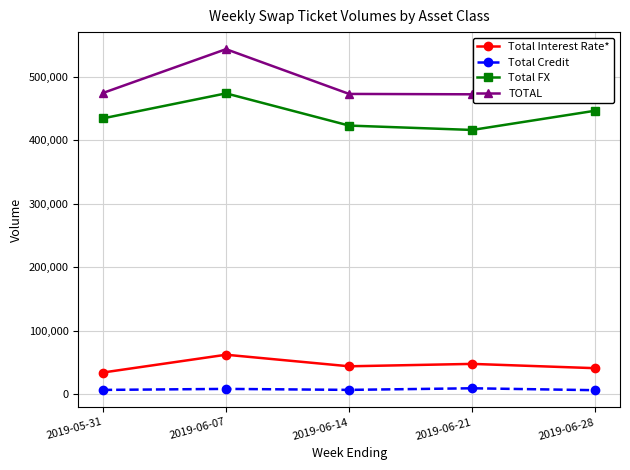

What is the lowest value of the Total Credit series?

5863